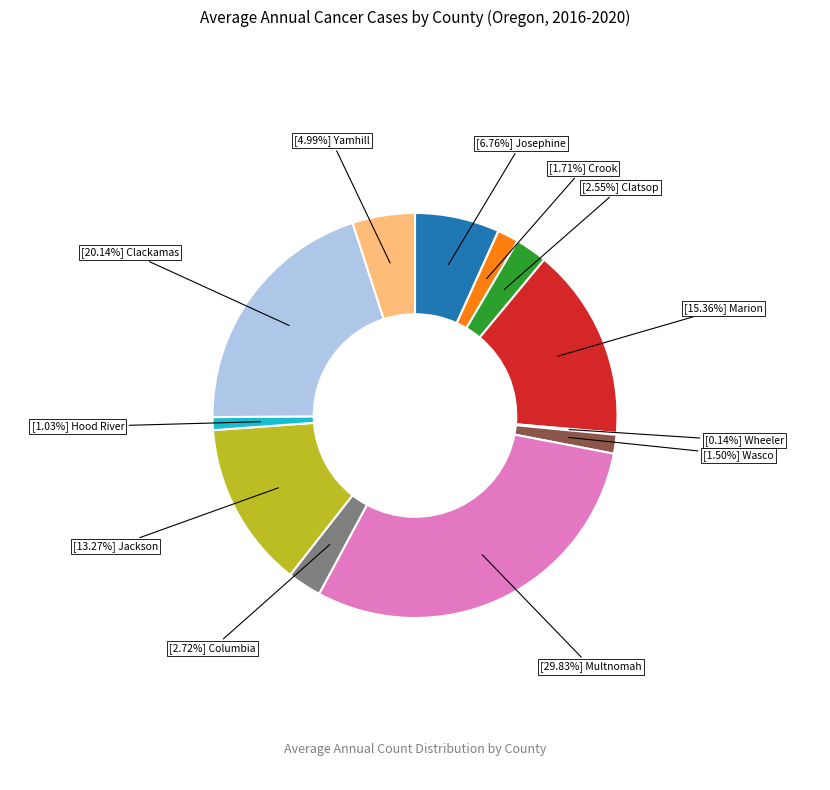

Is there a majority slice in this chart?

No